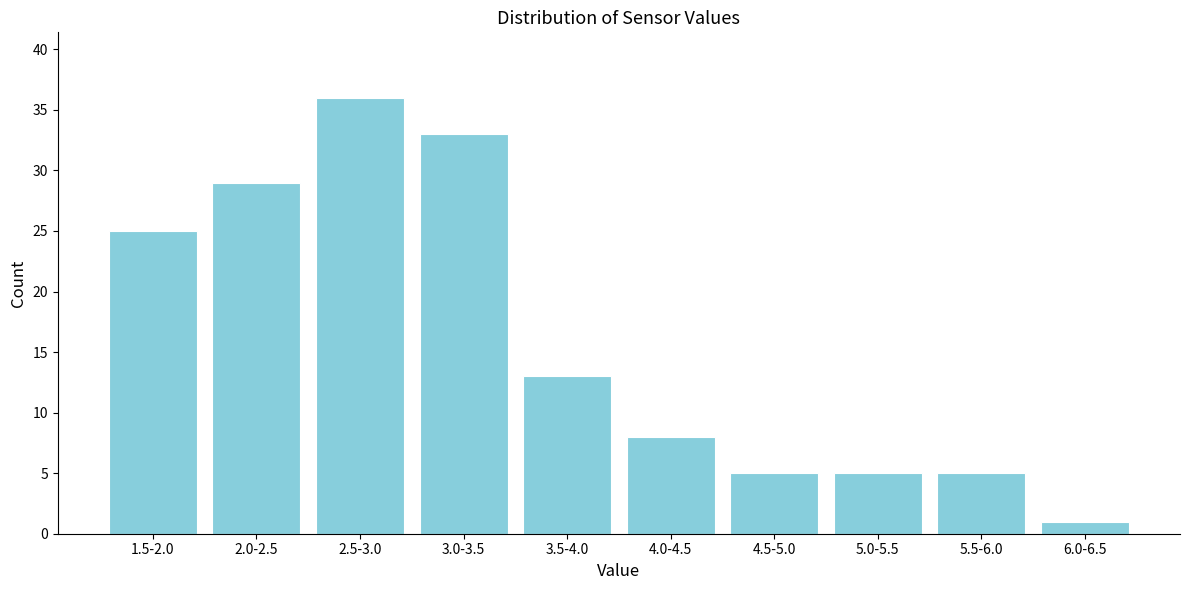

Reading left to right, what are all the values shown in this chart?

1.5-2.0=25	2.0-2.5=29	2.5-3.0=36	3.0-3.5=33	3.5-4.0=13	4.0-4.5=8	4.5-5.0=5	5.0-5.5=5	5.5-6.0=5	6.0-6.5=1